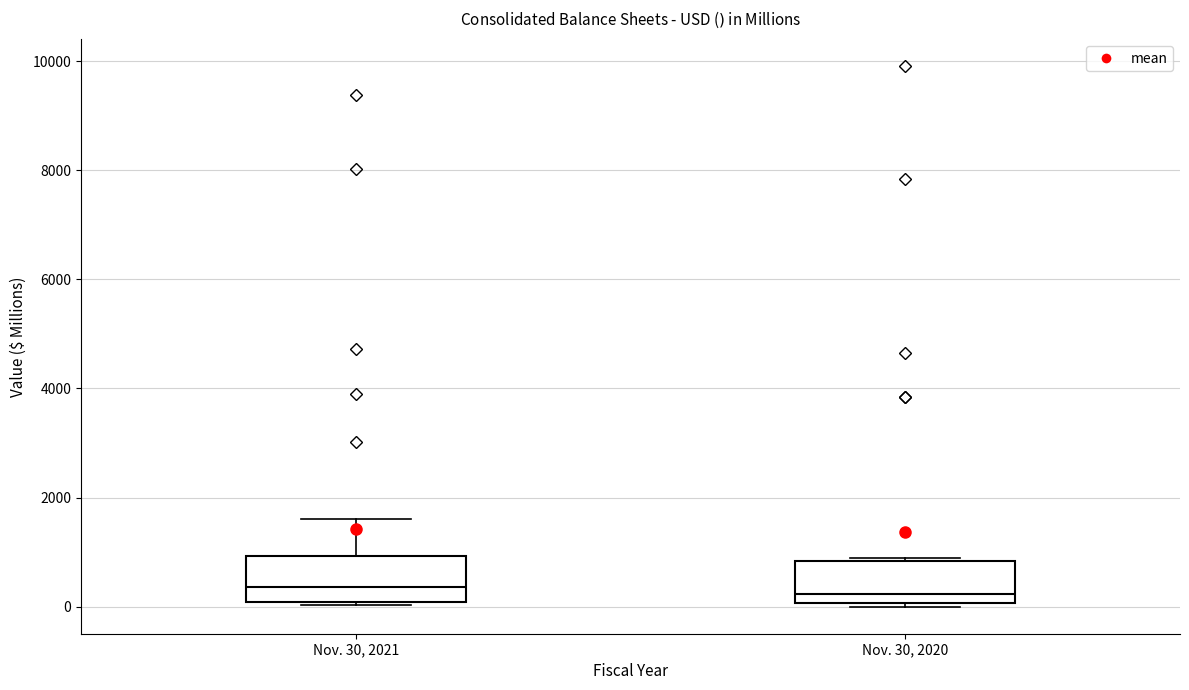

Where does the upper whisker of the box for Nov. 30, 2021 end on the y-axis? The values are not printed on the chart, so give them approximately, as read against the axis.

1600